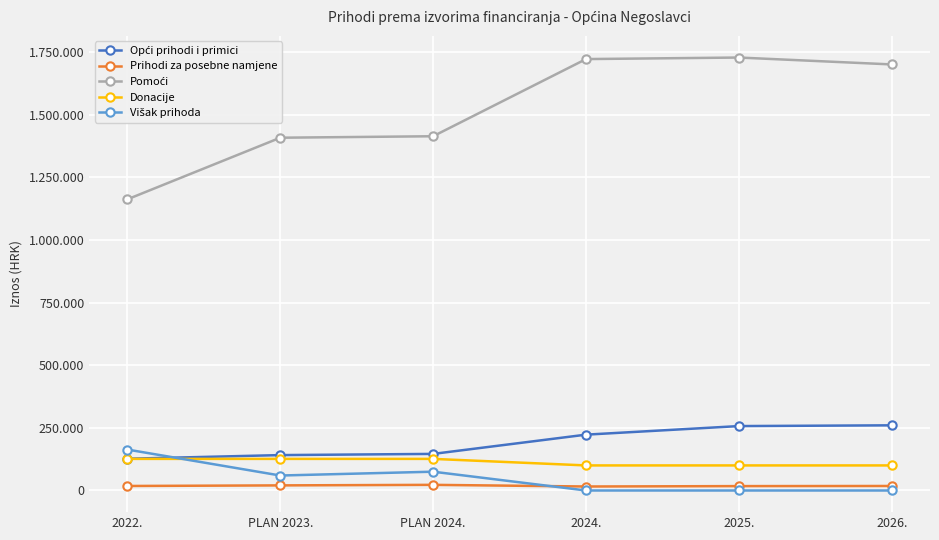

Which series changed the most between 2022. and PLAN 2024.?

Pomoći